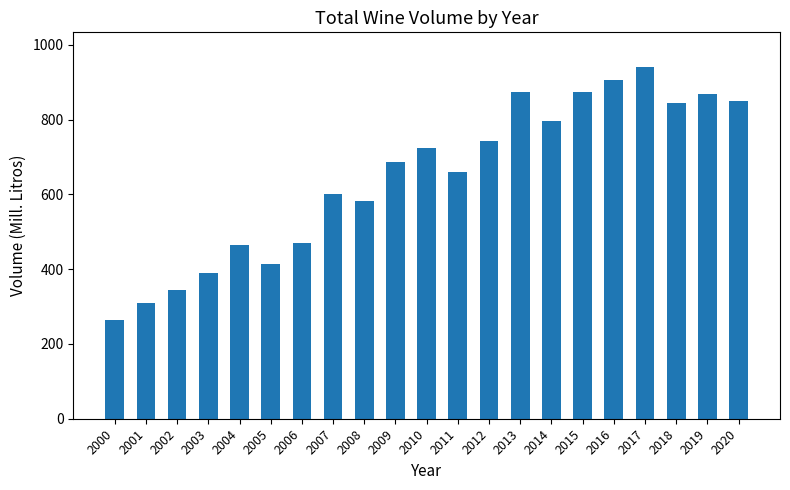

What is the greatest value displayed?

939.5